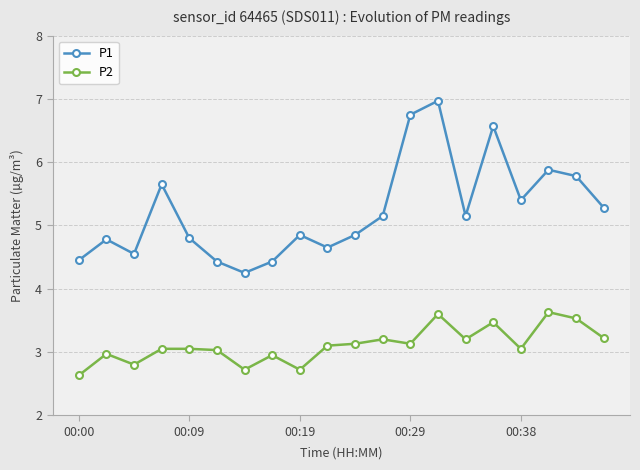

True or false: P1 has more than 2 points higher than both neighbors.

True